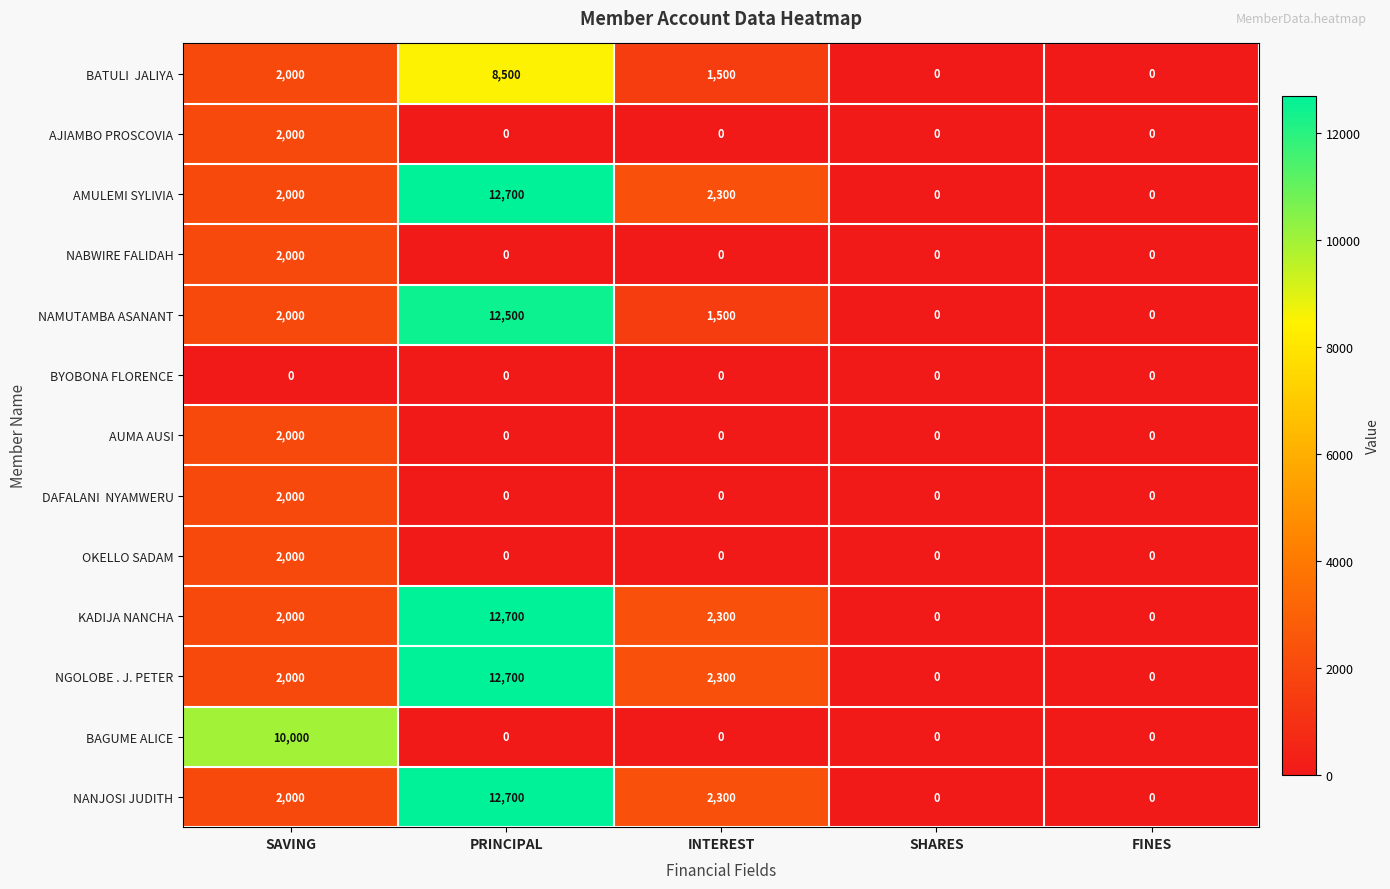

The BYOBONA FLORENCE series shows 0 at SAVING. True or false?

True